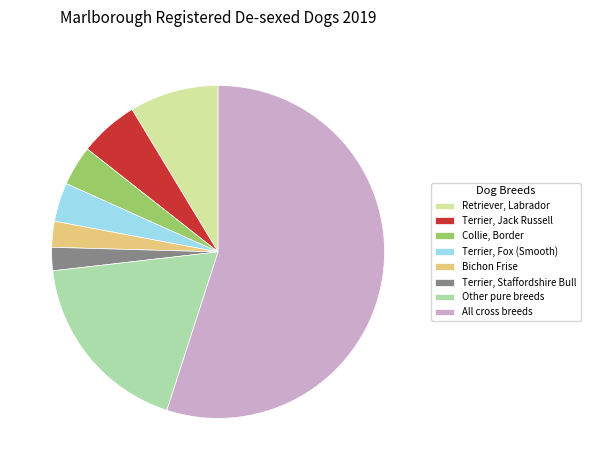

Count the number of slices in the pie.

8